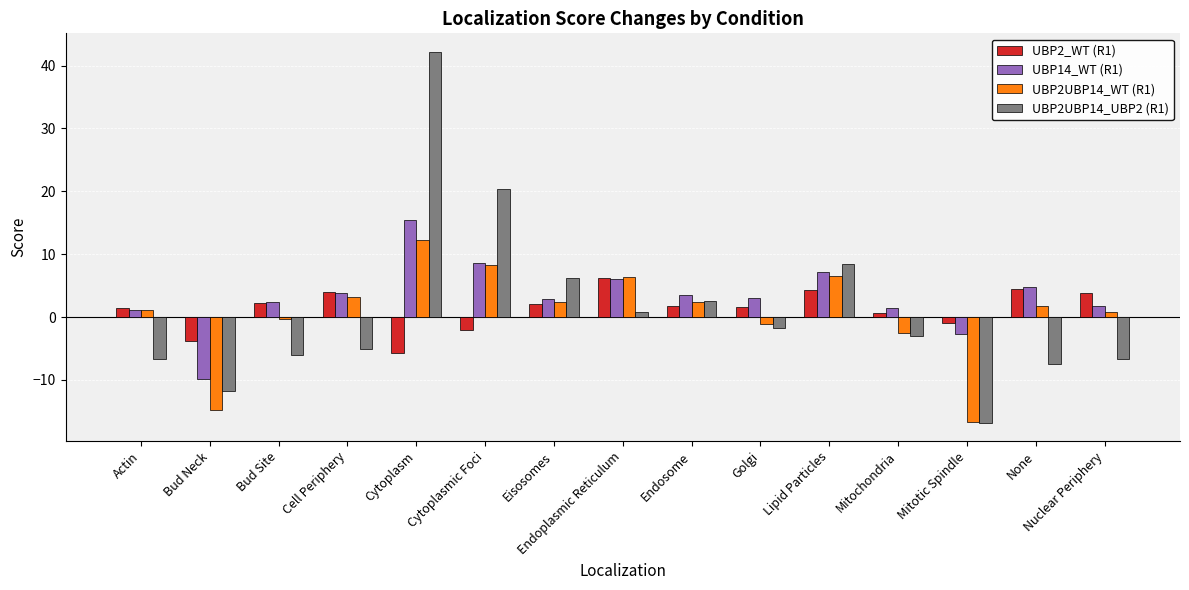

At which category is the sum across all series the highest?

Cytoplasm